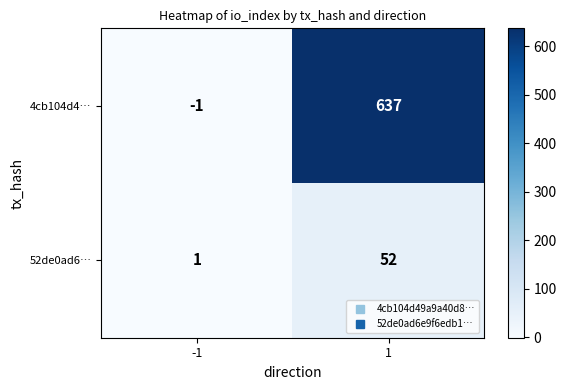

The 4cb104d4… series shows -2 at -1. True or false?

False